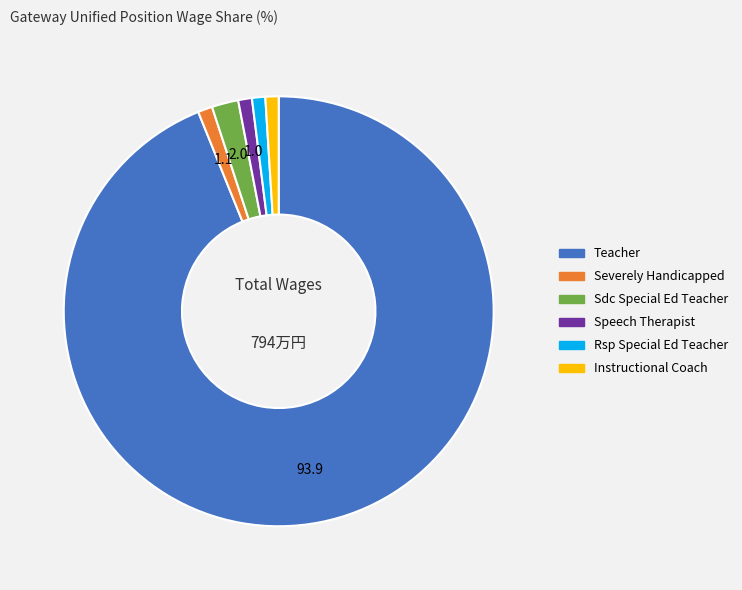

Approximately how many times larger is the value at Severely Handicapped compared to Sdc Special Ed Teacher?

0.5